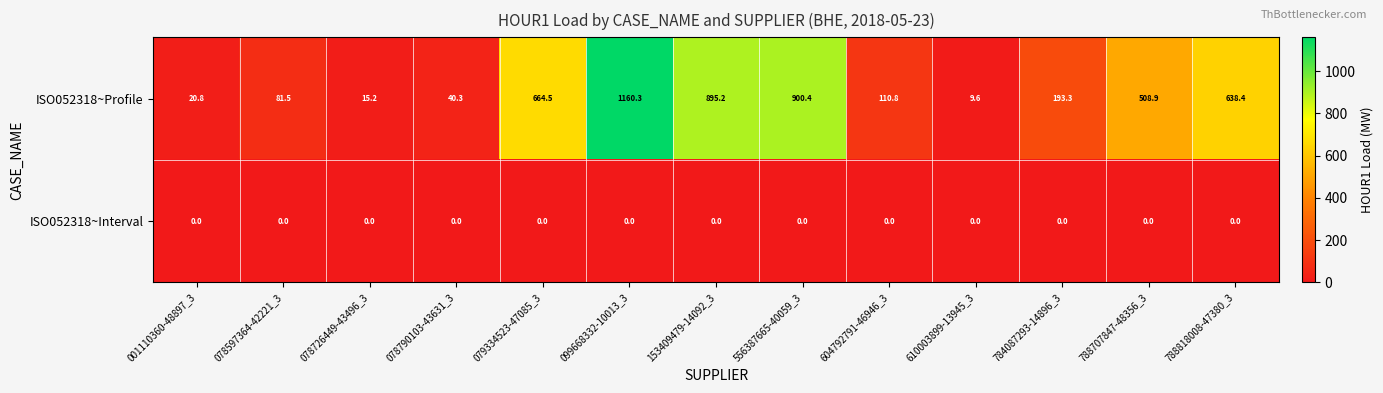

What is the average value of the ISO052318~Profile series?

403.0